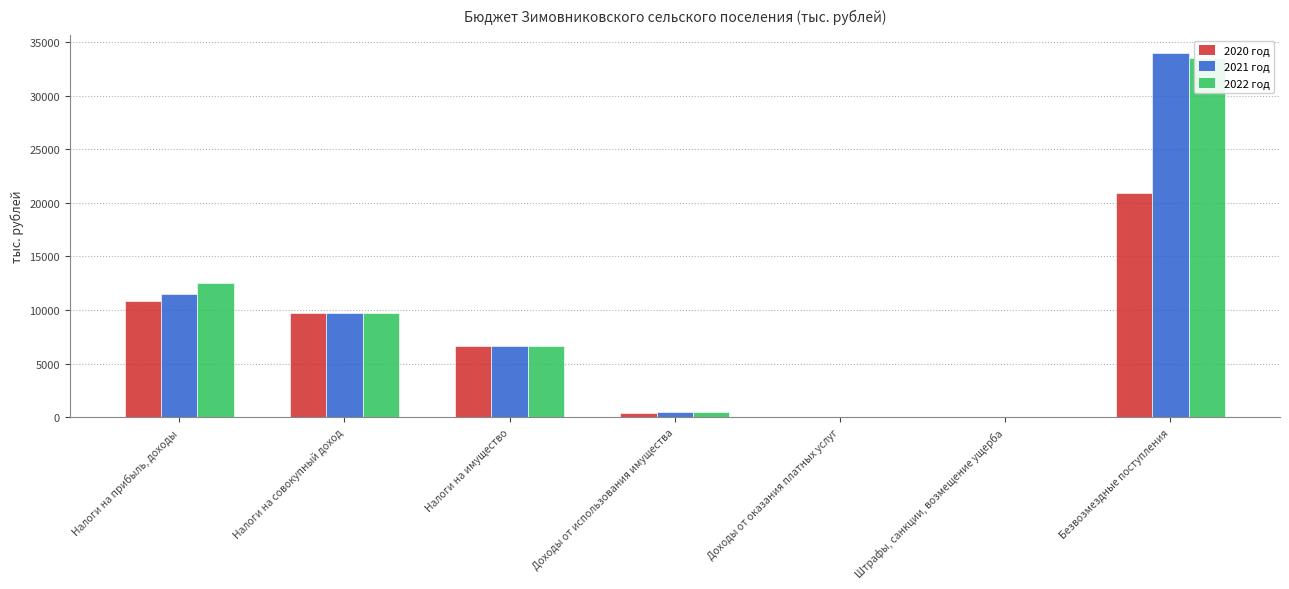

The 2020 год series shows 19421.4 at Налоги на прибыль, доходы. True or false?

False